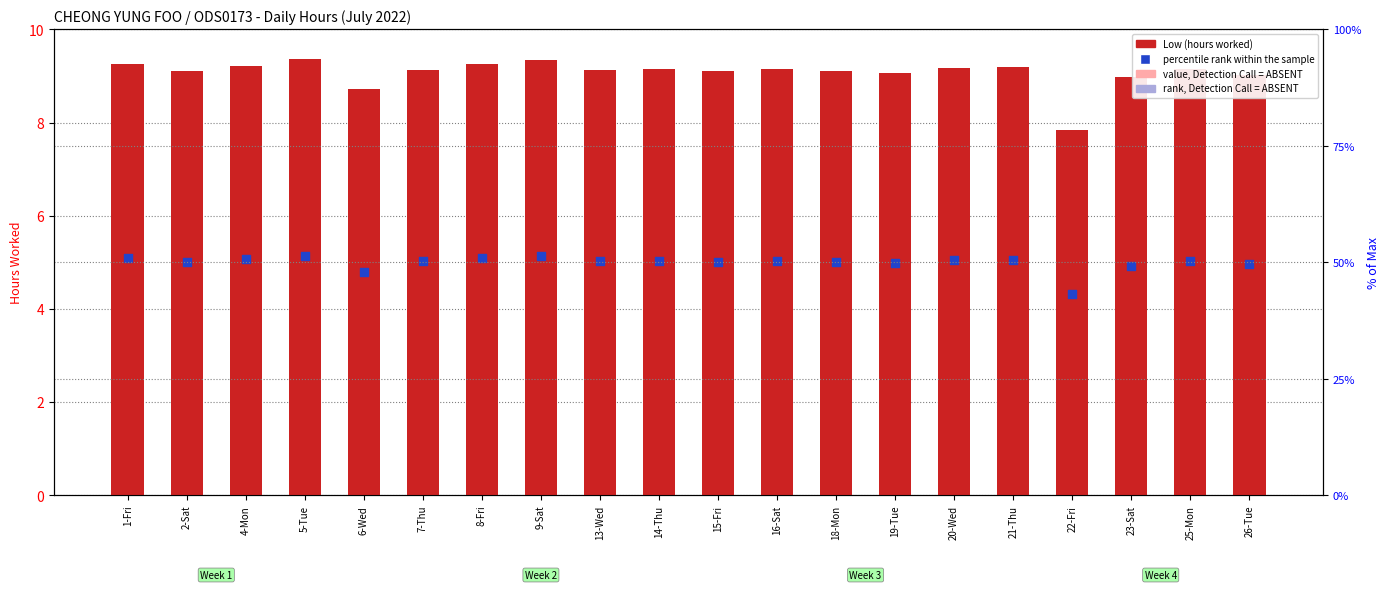

Which series reaches the minimum Y coordinate?

rank, Detection Call = ABSENT